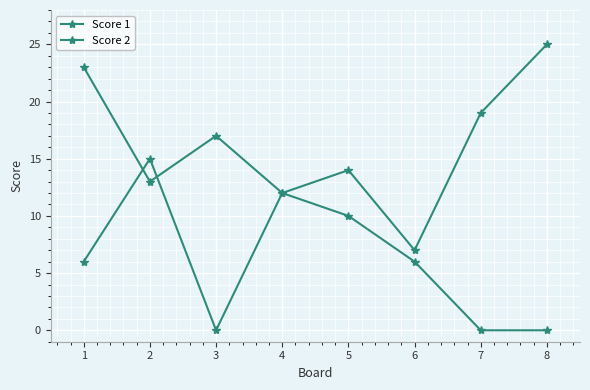

In Score 1, how many points are lower than both neighbors (excluding endpoints)?

3